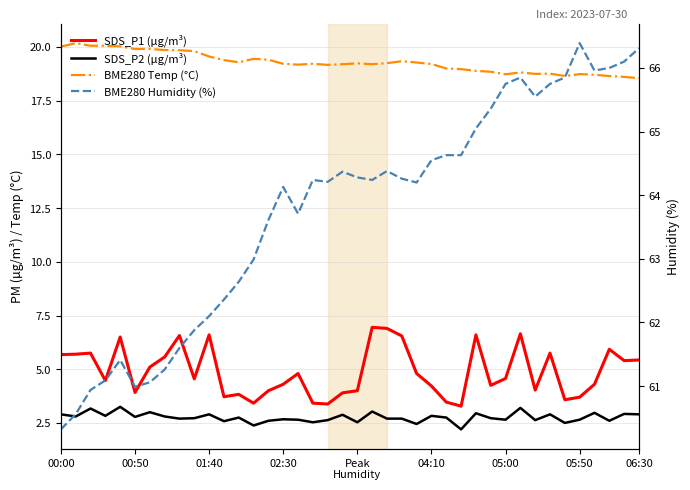

Rank the series at 05:50 from highest to lowest value.

BME280 Humidity (%), BME280 Temp (°C), SDS_P1 (µg/m³), SDS_P2 (µg/m³)